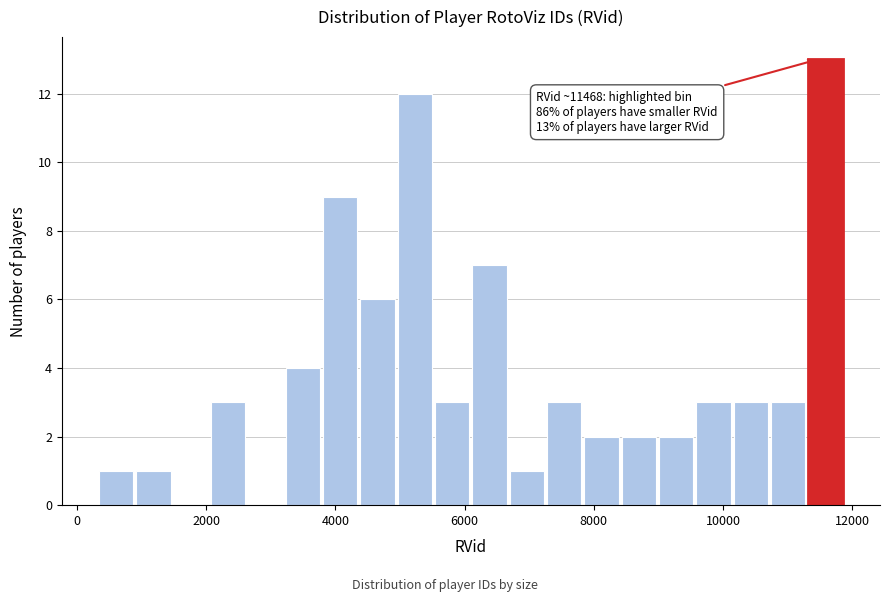

Read against the x-axis, roughly where is the centre of the tallest bar?

11600